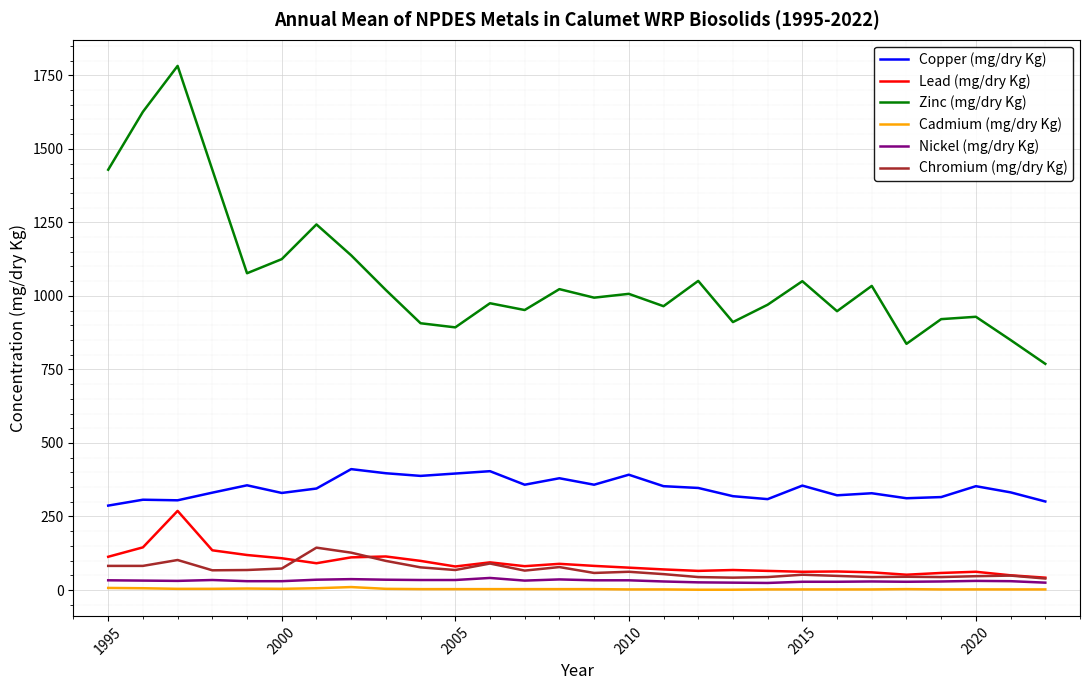

Which series has the largest range (max minus min)?

Zinc (mg/dry Kg)